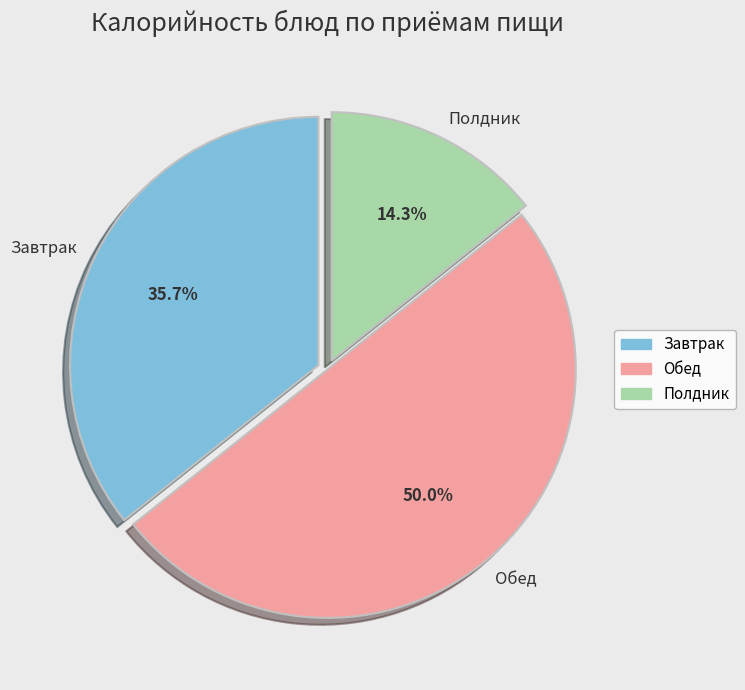

What percentage is NOT represented by Завтрак?

64.3%